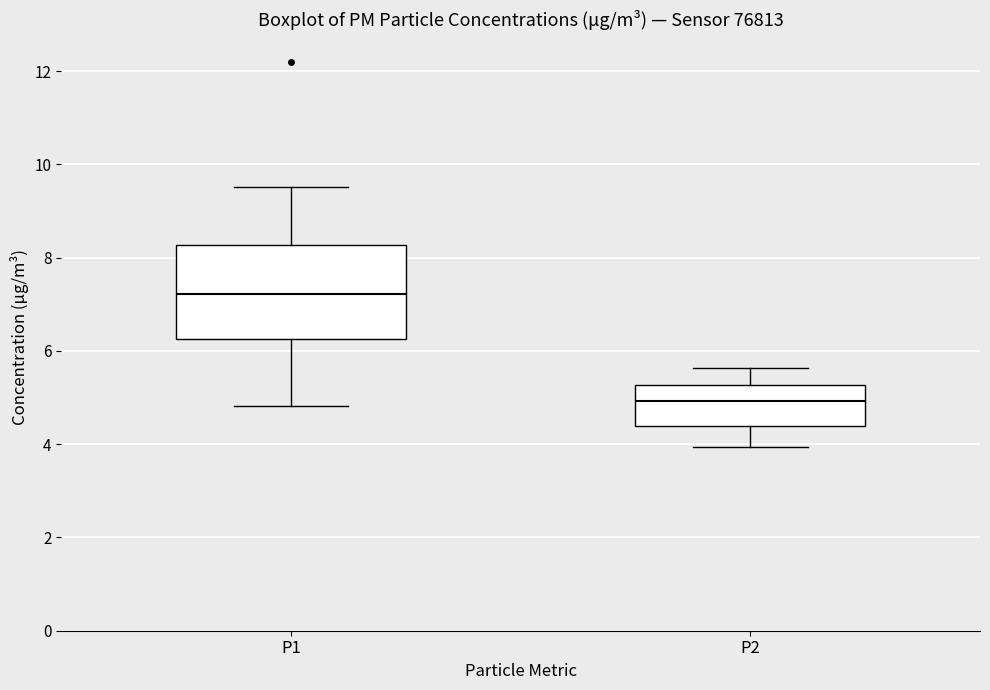

Where does the lower whisker of the box for P1 end on the y-axis? The values are not printed on the chart, so give them approximately, as read against the axis.

4.8